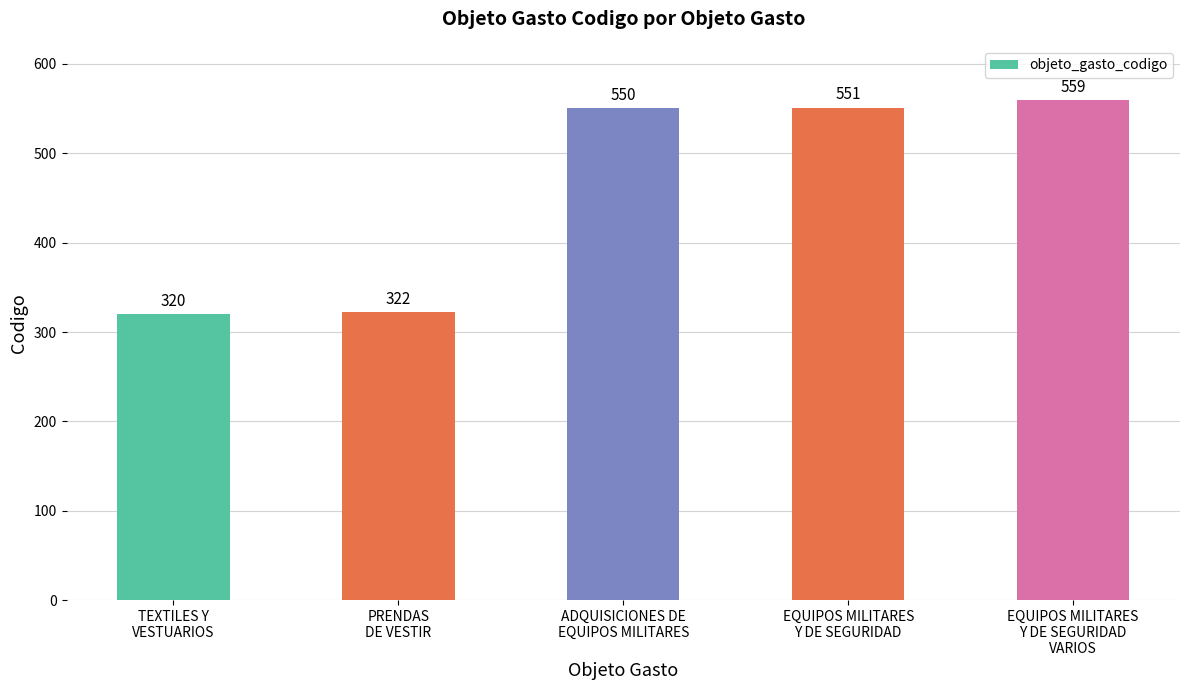

Approximately how many times larger is the value at PRENDAS
DE VESTIR compared to EQUIPOS MILITARES
Y DE SEGURIDAD?

0.6